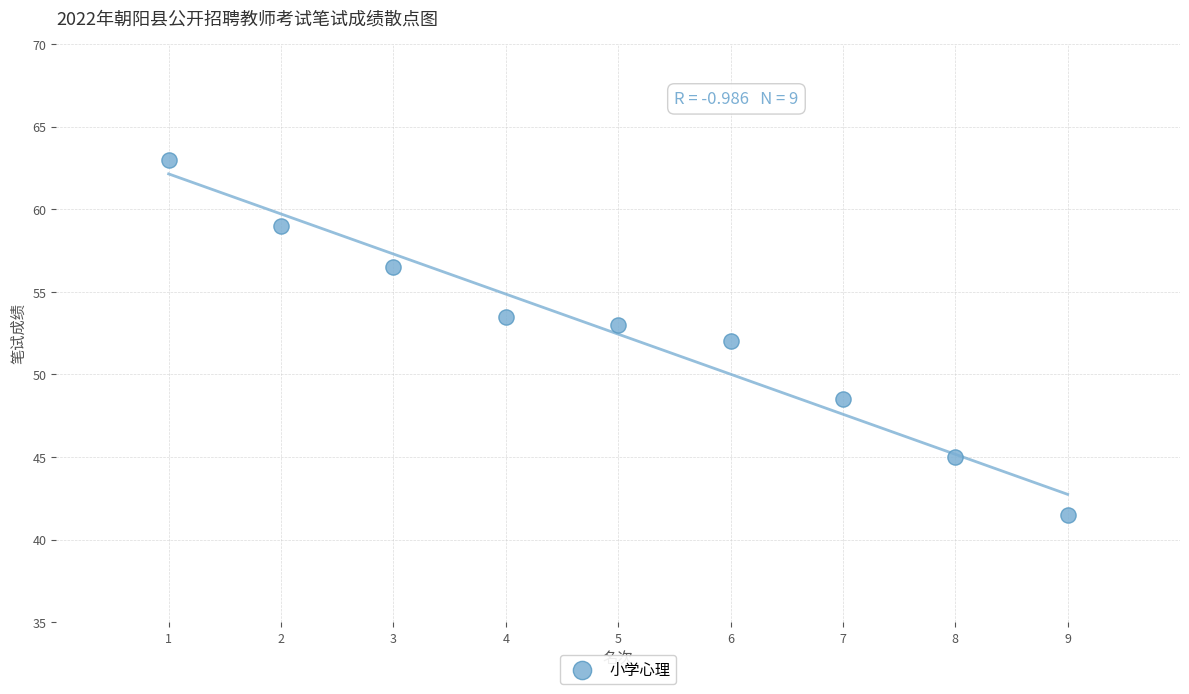

What is the average Y value?

52.4